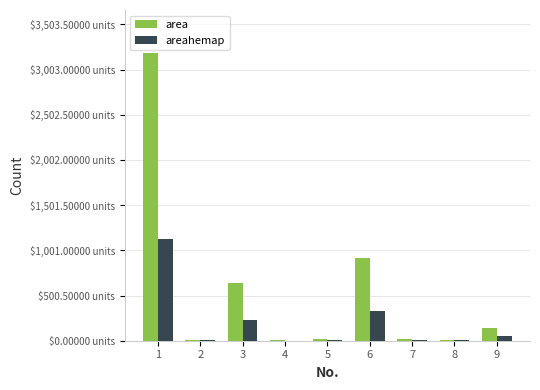

At which label is areahemap closest to 563?

6